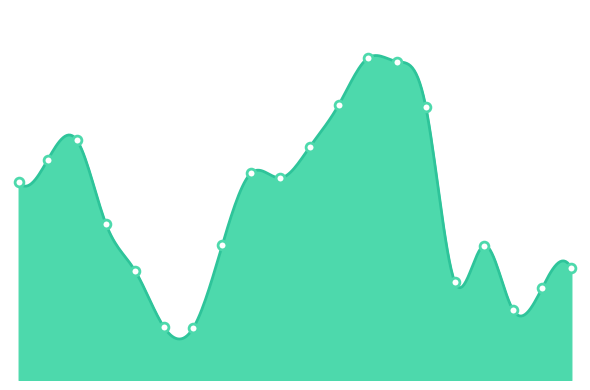

Which has a higher value, 62 to 64 or 65-66?

62 to 64